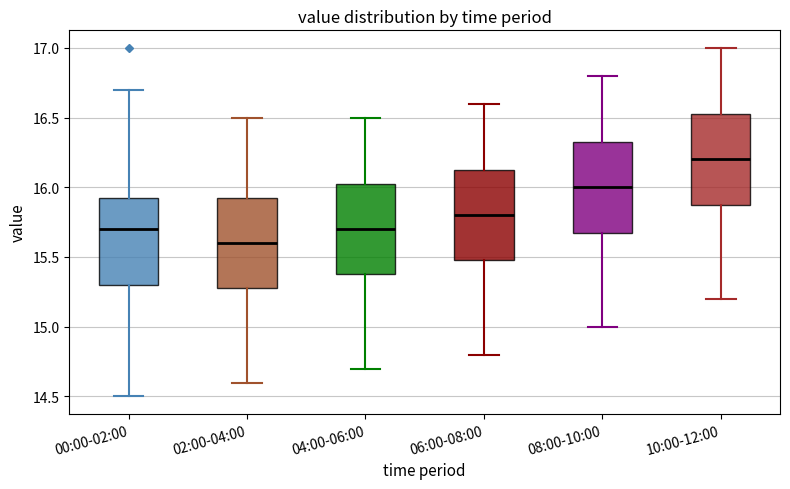

Which box's median line is the highest?

10:00-12:00